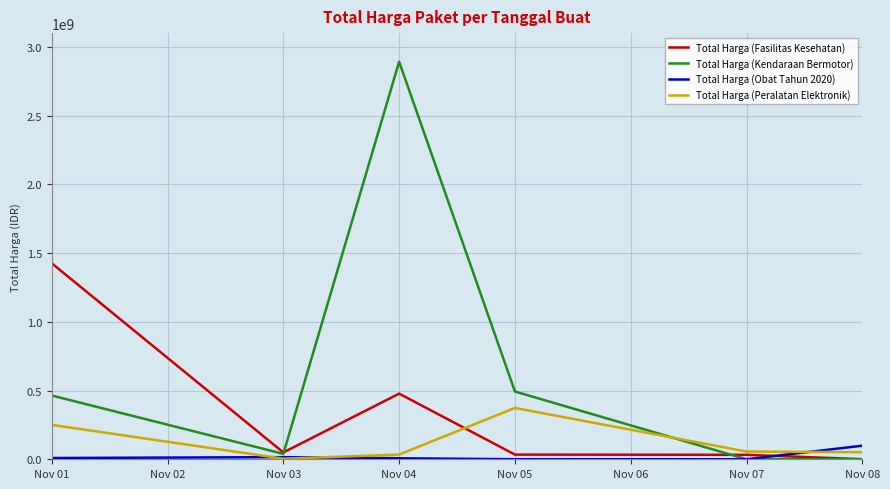

Which series has the largest total across all categories?

Total Harga (Kendaraan Bermotor)